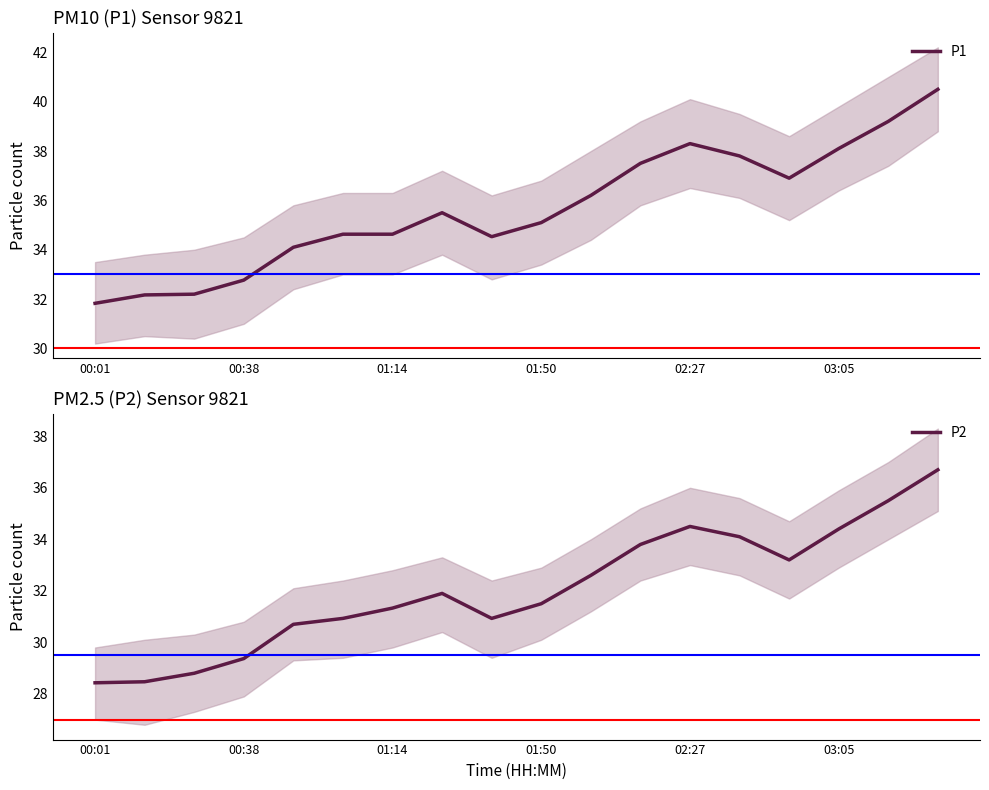

At 10, list the series in order from smallest to largest.

P2, P1